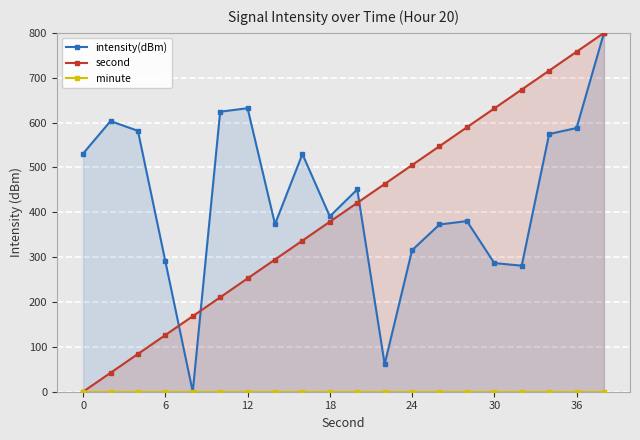

What is the value of the second point at the 9th from the left?

336.8